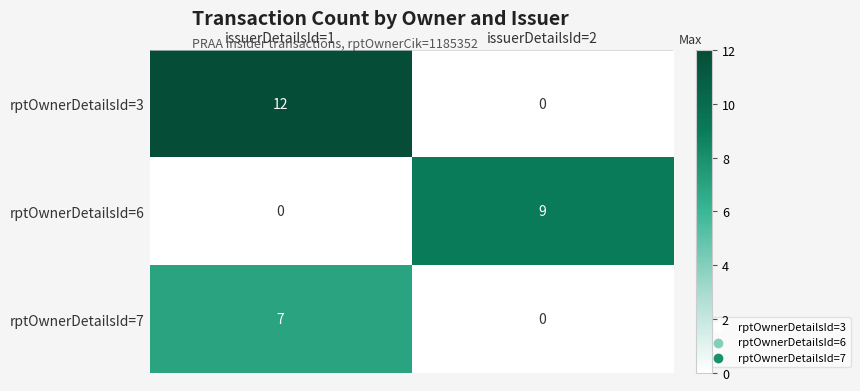

Reading left to right, list all the values displayed in this chart.

rptOwnerDetailsId=3: issuerDetailsId=1=12	issuerDetailsId=2=0
rptOwnerDetailsId=6: issuerDetailsId=1=0	issuerDetailsId=2=9
rptOwnerDetailsId=7: issuerDetailsId=1=7	issuerDetailsId=2=0